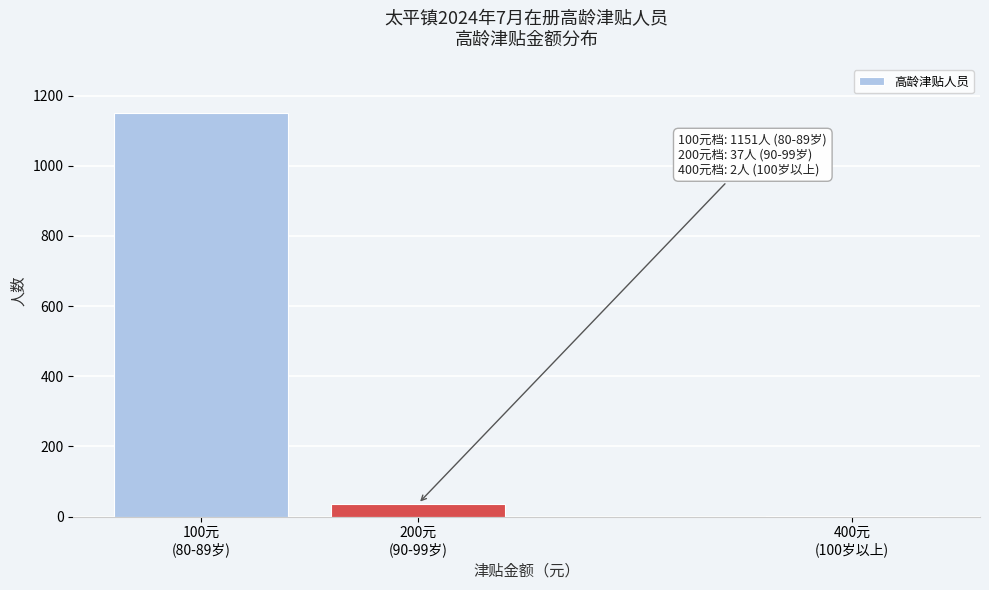

What is the greatest value displayed?

1151